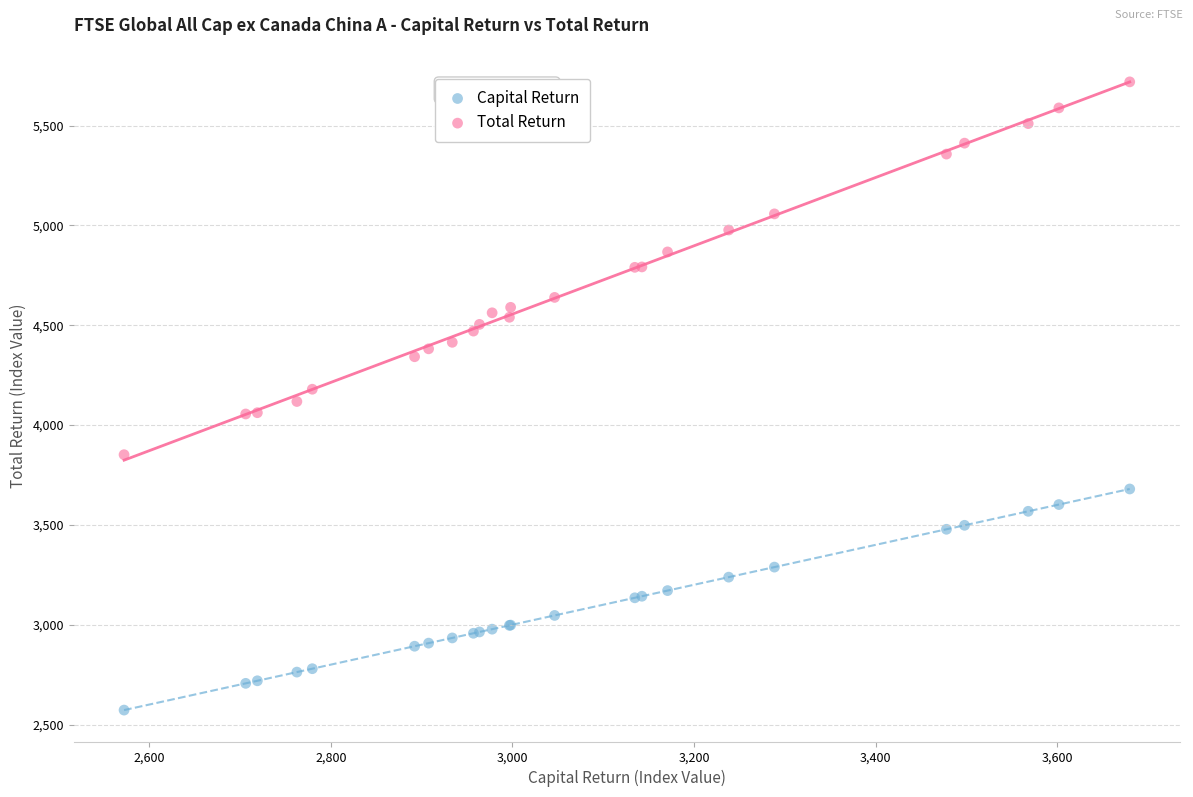

What is the X range (max minus min) for the scatter plot?

1107.6